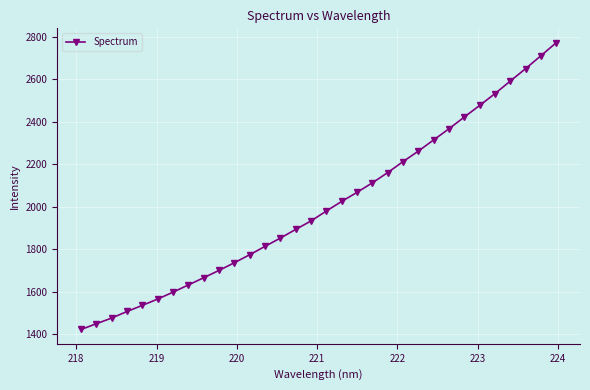

Reading left to right, extract all data points from this chart.

1422.7	1449.6	1476.6	1507.4	1536.2	1565.9	1598.3	1632.3	1666.3	1700.7	1736.9	1774.5	1813.9	1852.9	1893.5	1933.6	1980.2	2025.4	2068.0	2112.7	2160.9	2212.5	2262.0	2314.7	2367.0	2422.3	2476.6	2532.2	2591.3	2649.8	2710.4	2771.9